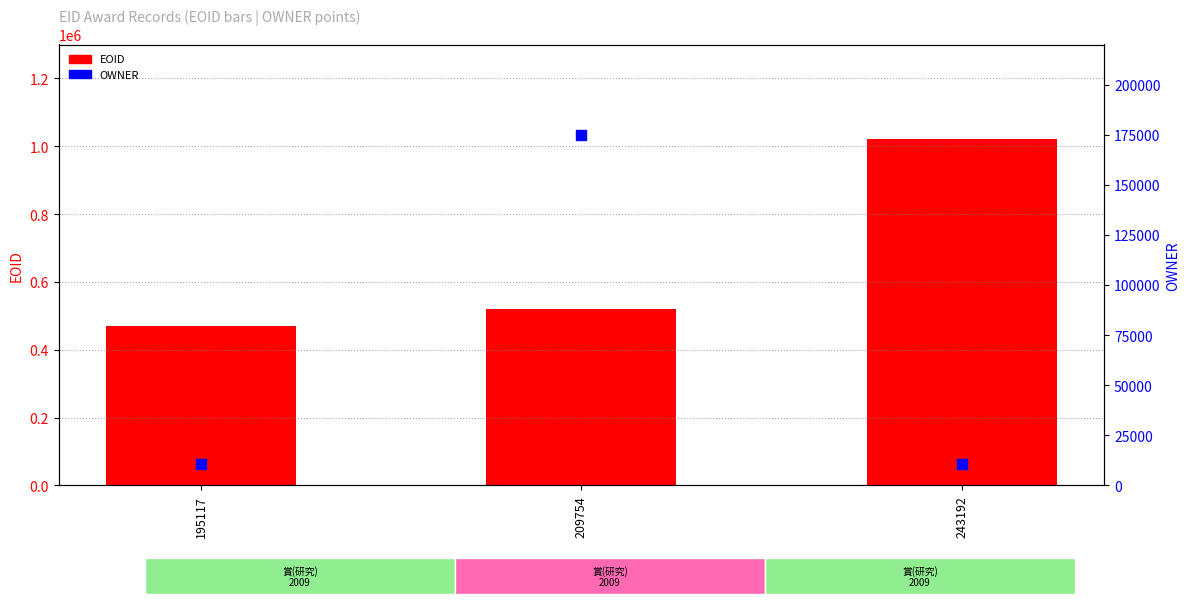

What is the total value across all series at 195117?

482251